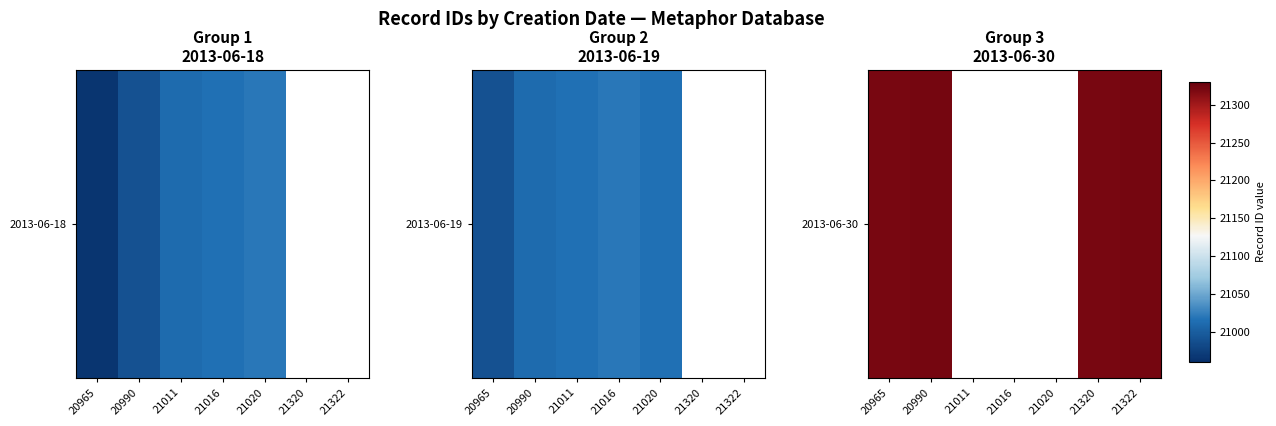

Between 21011 and 21320, which is larger?

21320